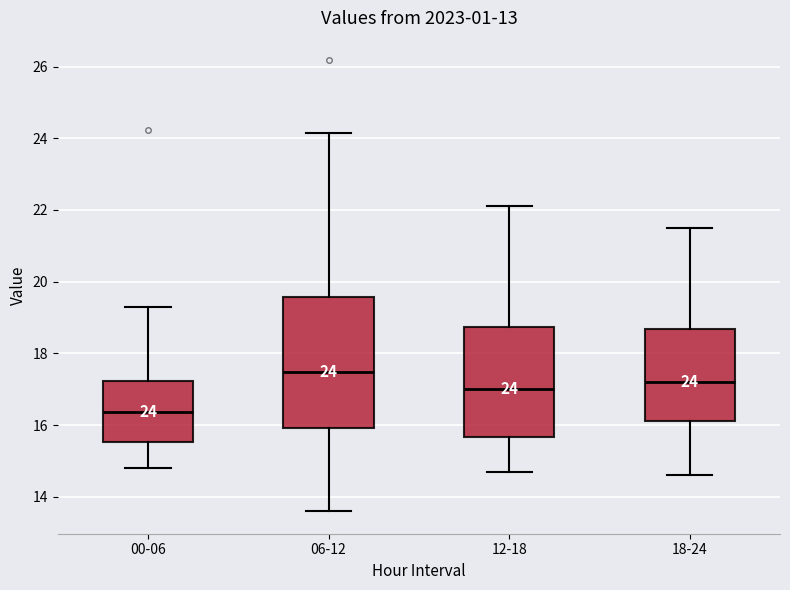

Which box's median line is the lowest?

00-06